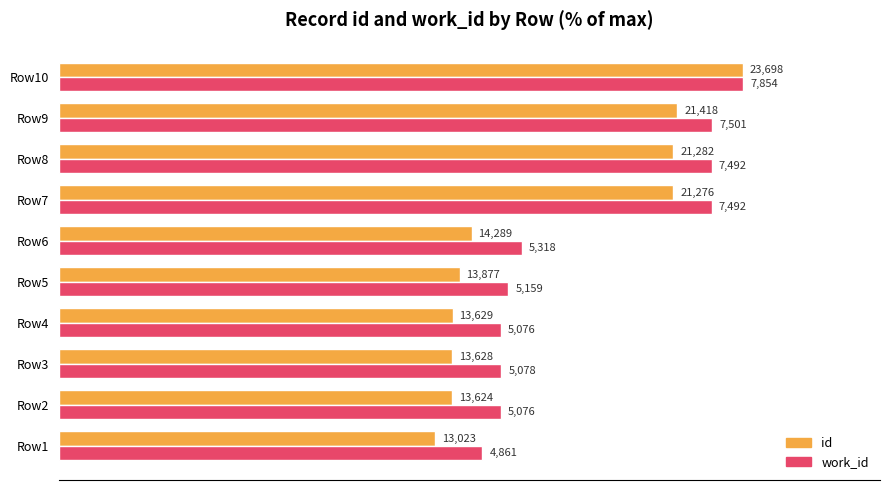

Reading left to right, extract all data points from this chart.

id: 55.0	57.5	57.5	57.5	58.6	60.3	89.8	89.8	90.4	100.0
work_id: 61.9	64.6	64.7	64.6	65.7	67.7	95.4	95.4	95.5	100.0